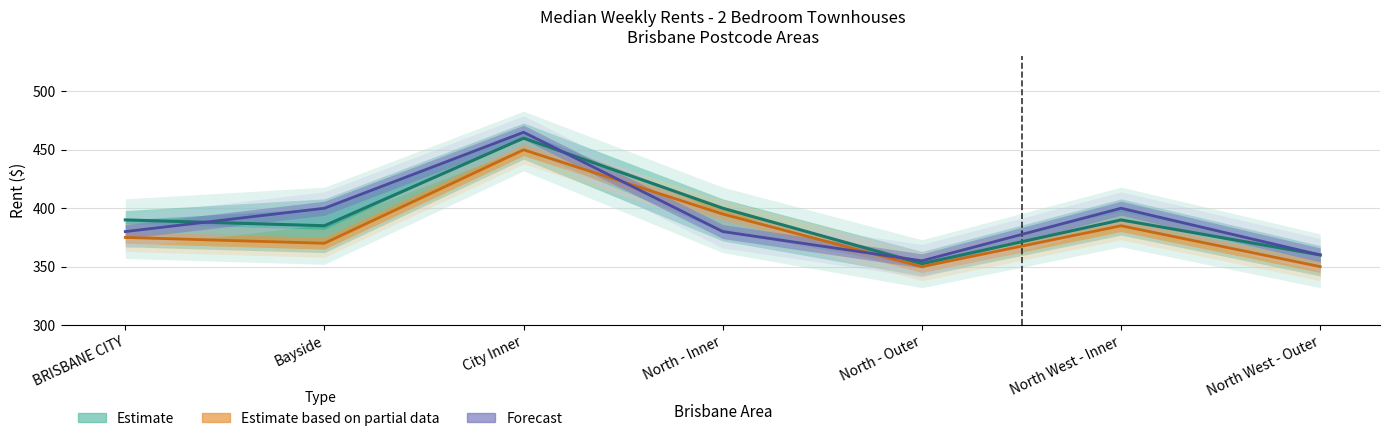

What position from the left is Bayside?

2